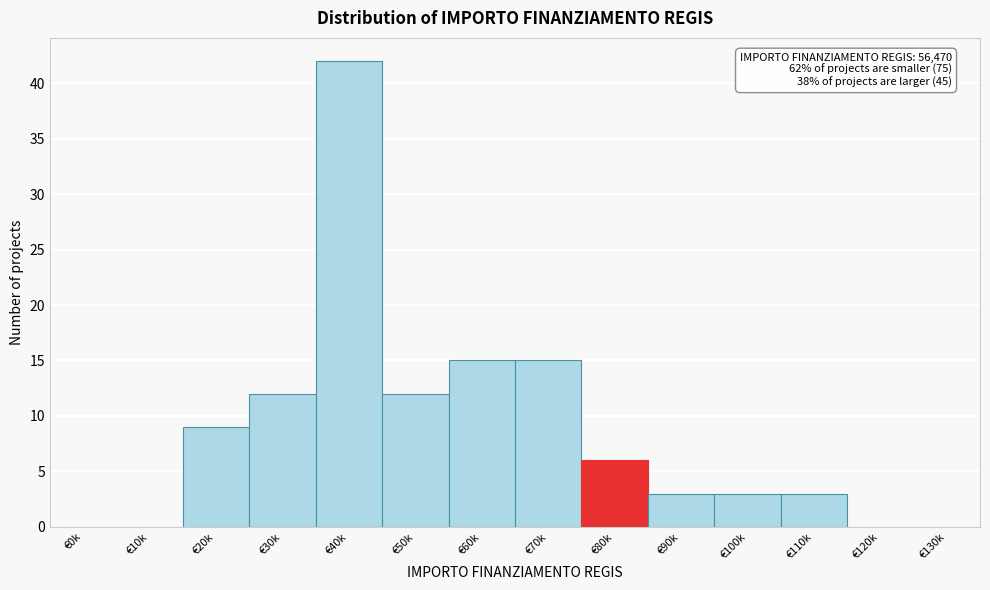

Reading left to right, what are all the values shown in this chart?

€0k=0	€10k=0	€20k=9	€30k=12	€40k=42	€50k=12	€60k=15	€70k=15	€80k=6	€90k=3	€100k=3	€110k=3	€120k=0	€130k=0